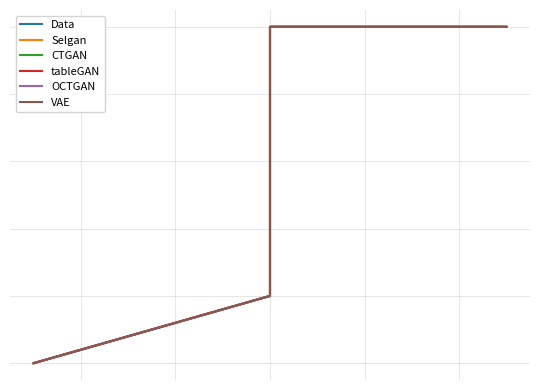

What is the total value across all series at 3?

3.6